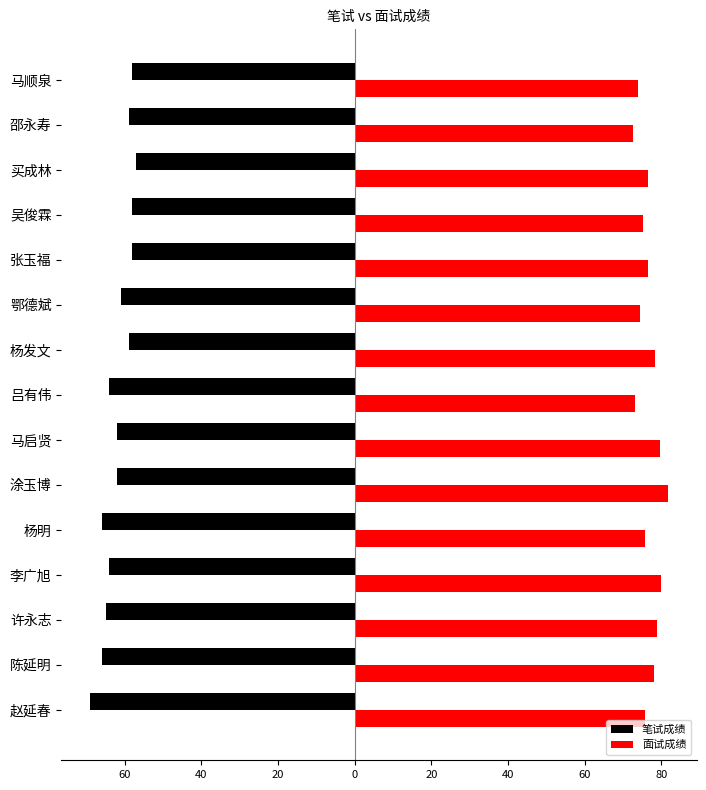

Rank the series by their average value, from lowest to highest.

笔试成绩, 面试成绩